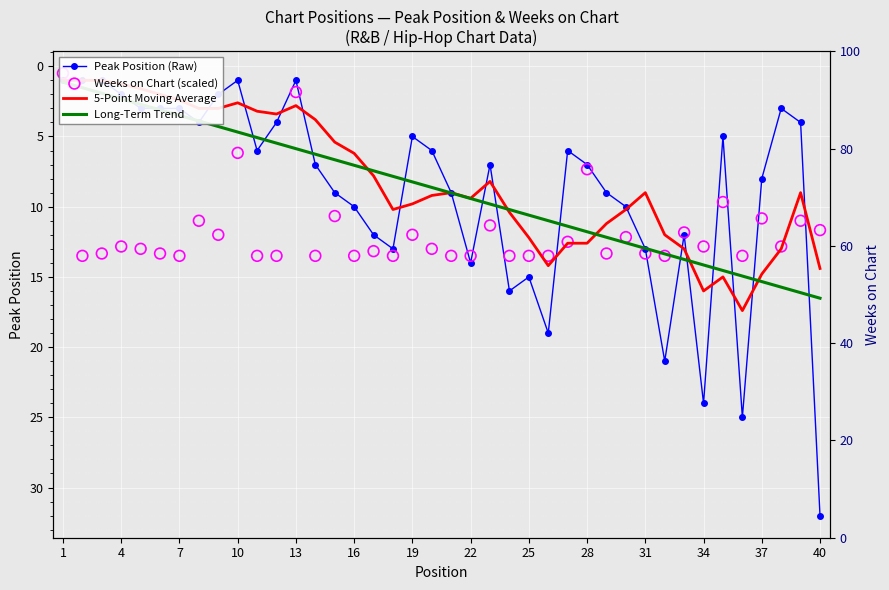

Which series reaches the maximum Y coordinate?

Peak Position (Raw)